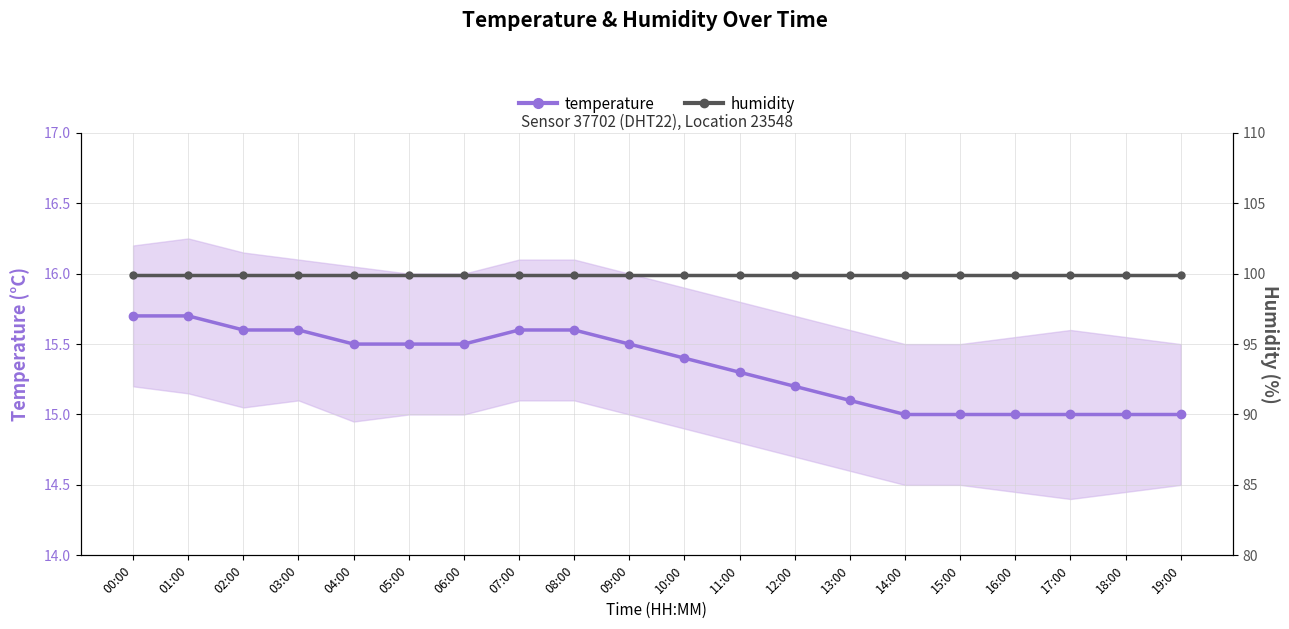

What position from the right is 01:00?

19